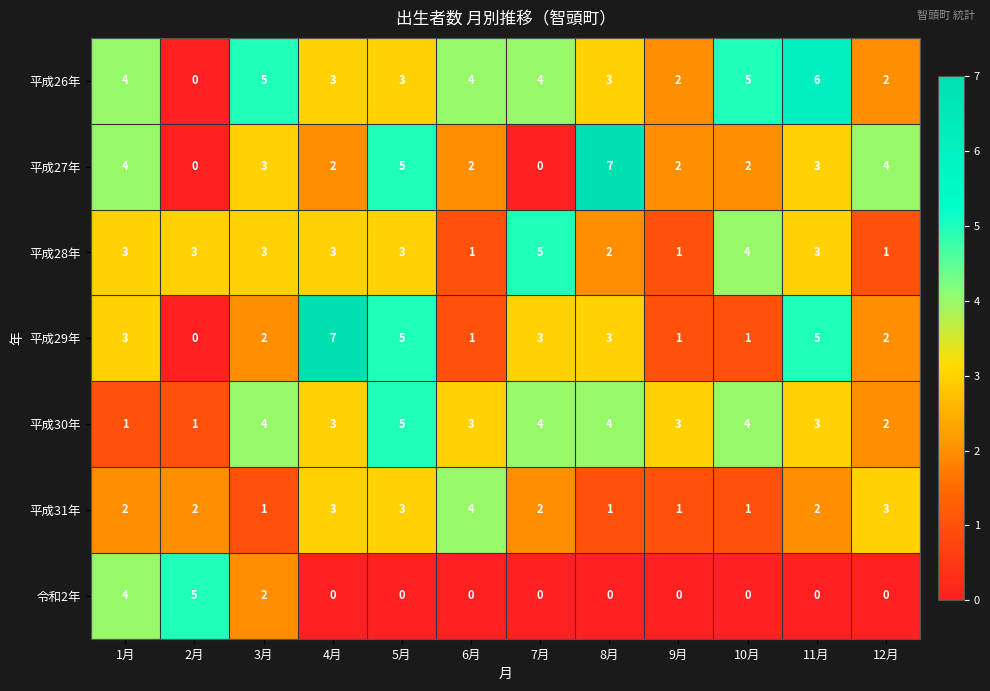

What is the difference between the highest and lowest values at 7月?

5